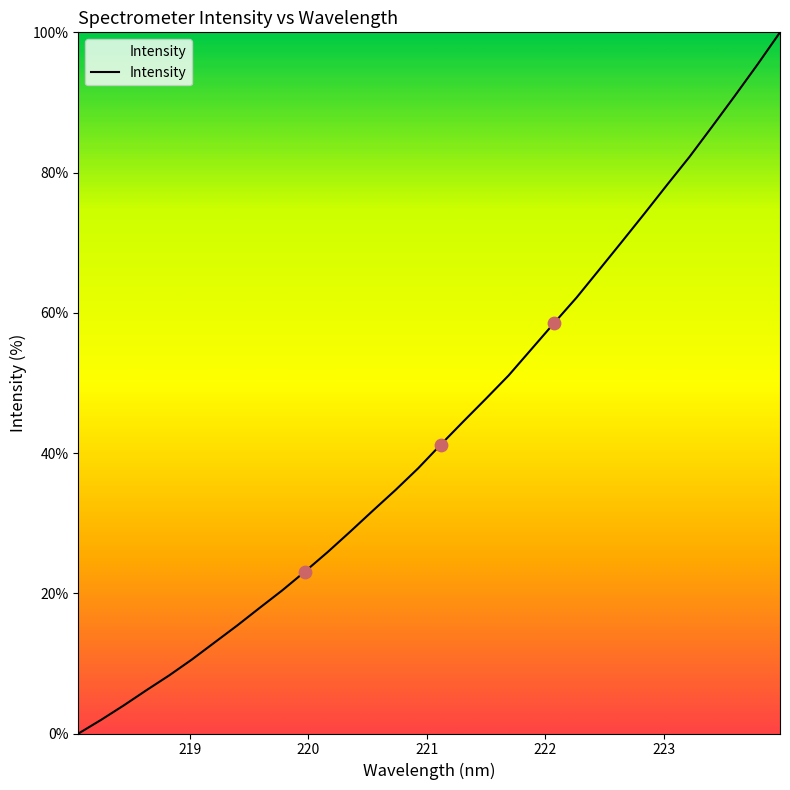

What is the difference between the maximum and minimum values?

100.0